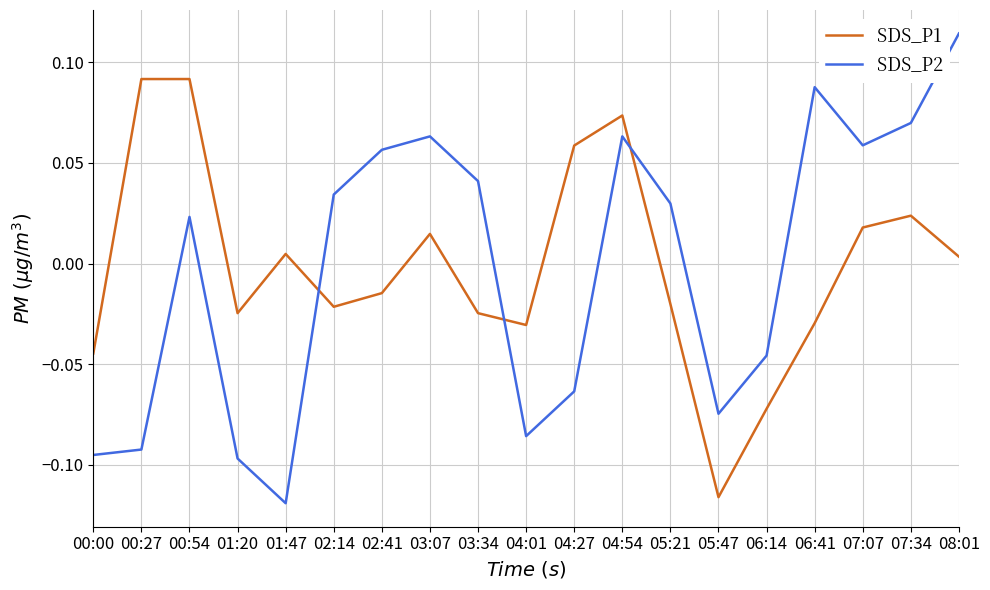

True or false: SDS_P2 and SDS_P1 intersect in this chart.

True